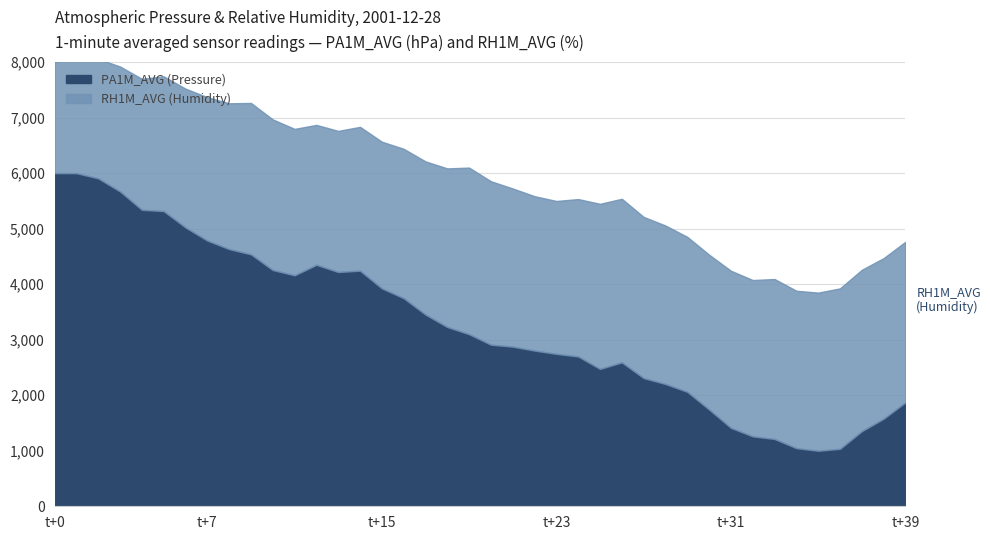

True or false: RH1M_AVG and PA1M_AVG intersect in this chart.

False